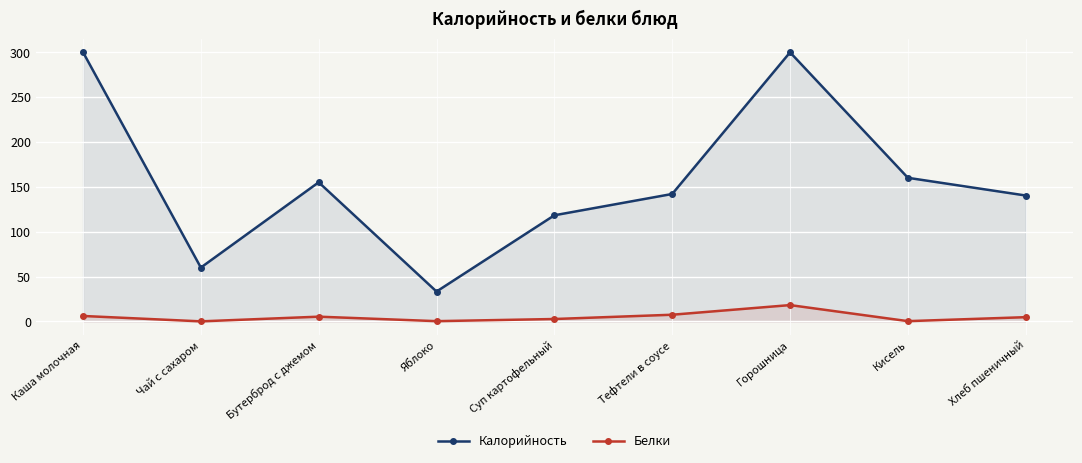

At which category does the chart reach its peak across all series?

Каша молочная